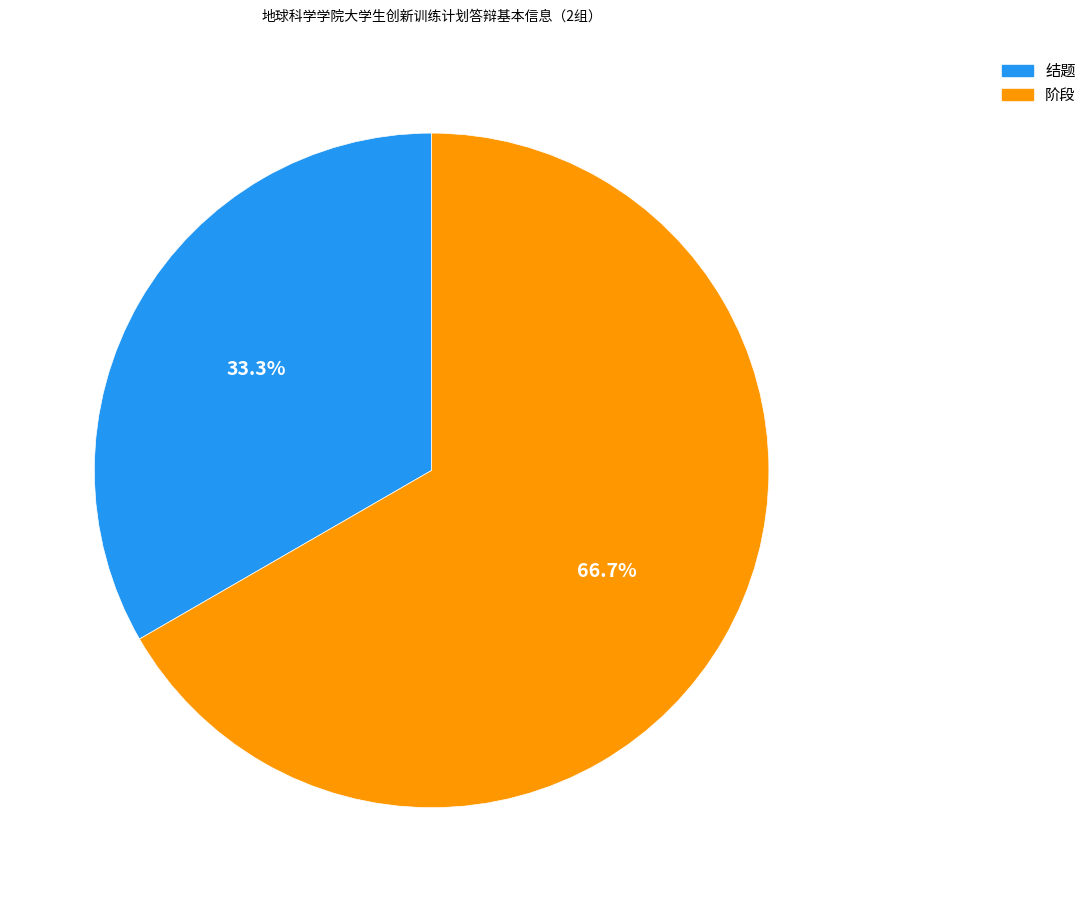

Which slice represents more than half of the pie?

阶段